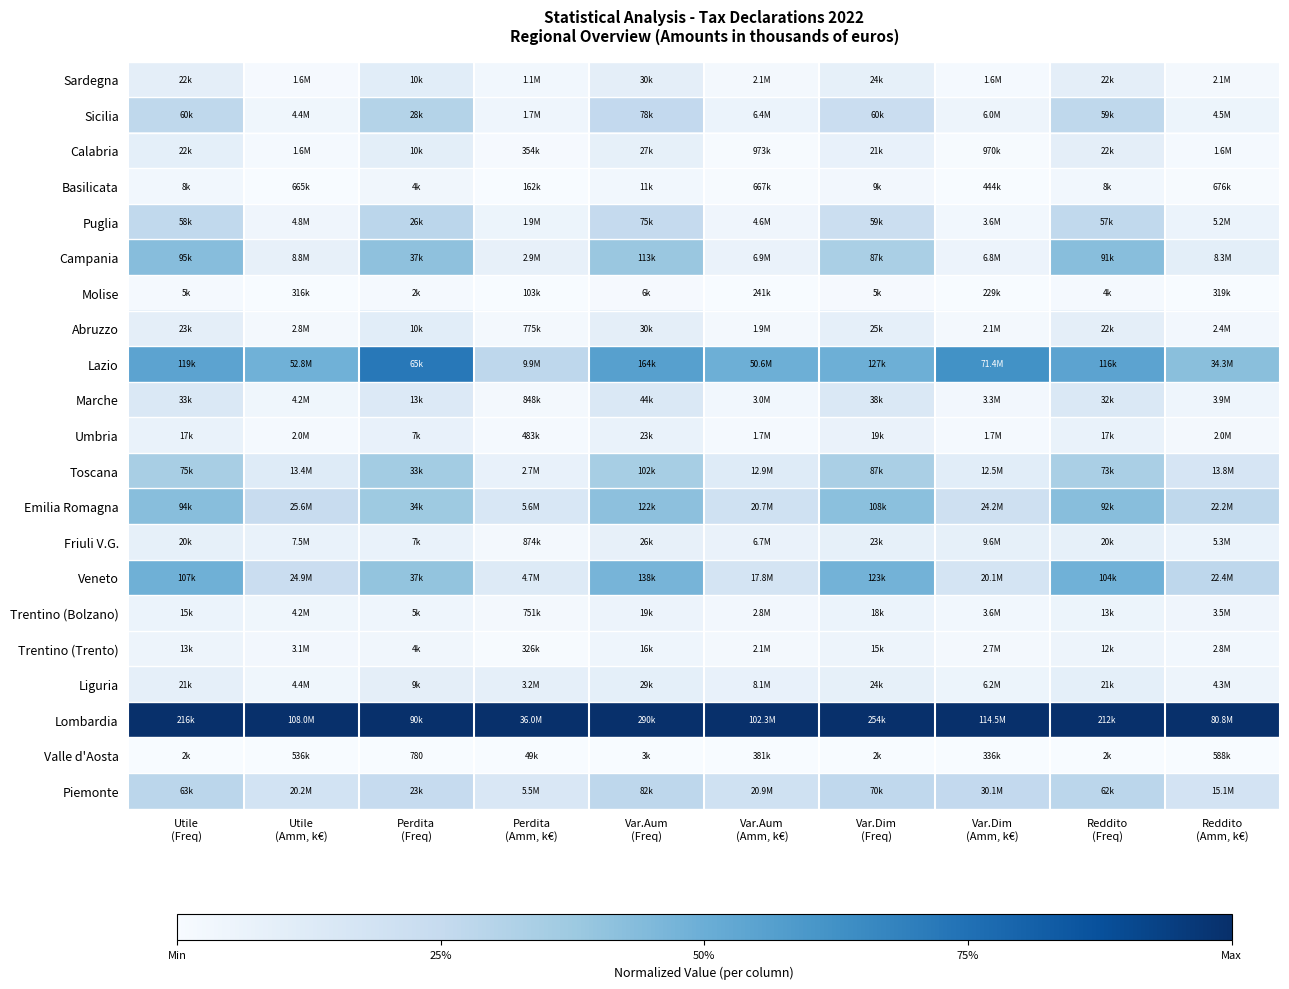

Count the Piemonte values in the range 0 to 1.

10